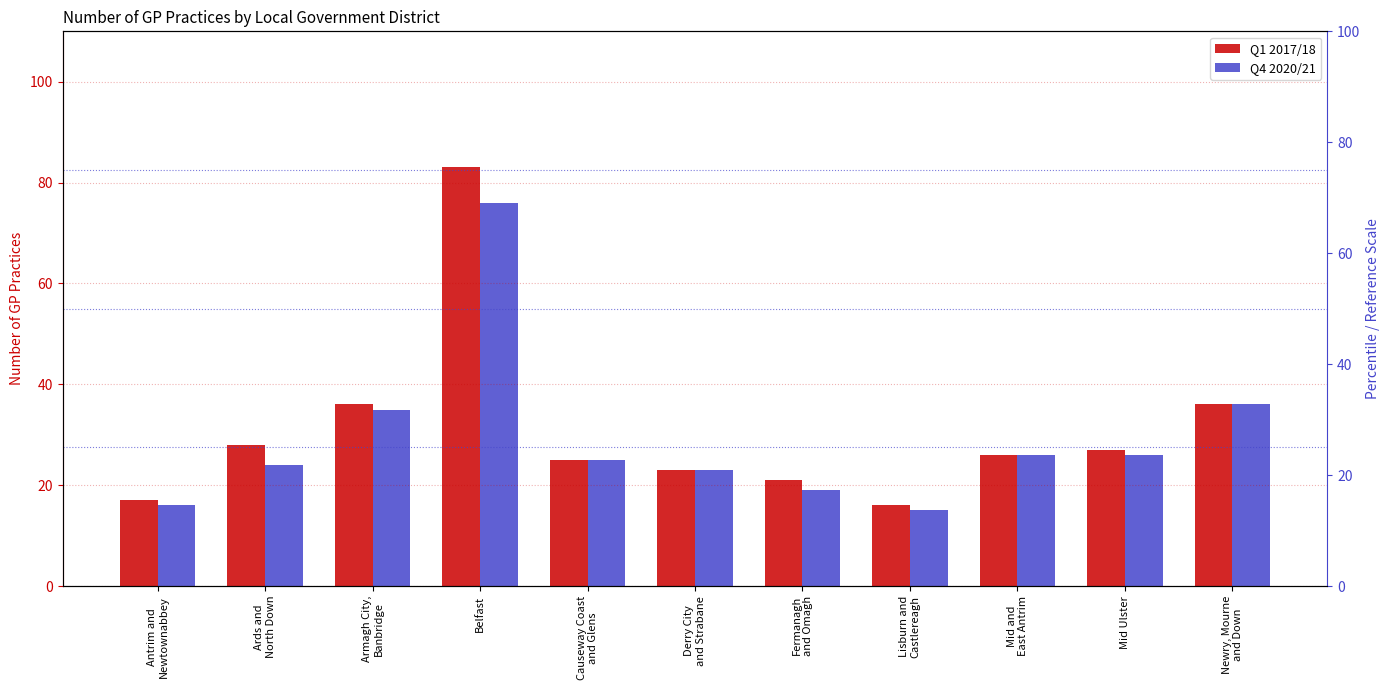

Rank the series by their maximum value, from highest to lowest.

Q1 2017/18, Q4 2020/21